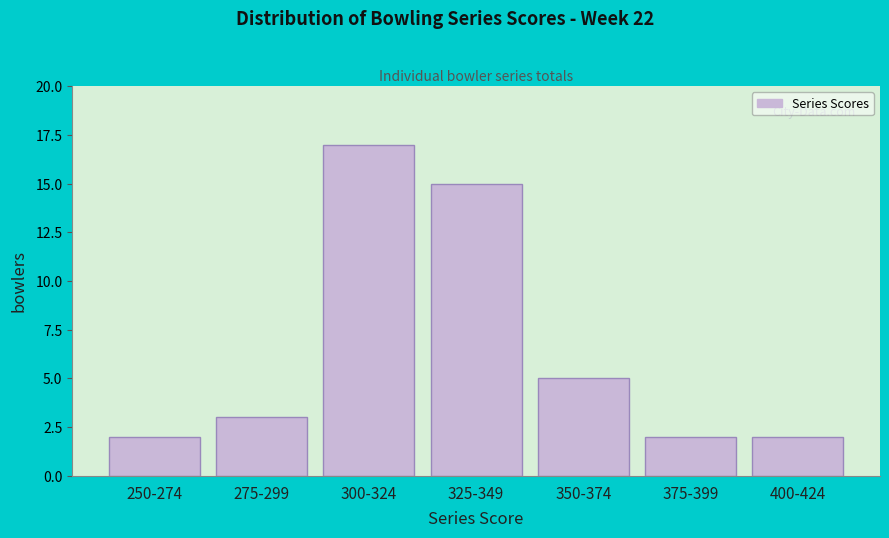

Reading left to right, extract all data points from this chart.

250-274=2	275-299=3	300-324=17	325-349=15	350-374=5	375-399=2	400-424=2